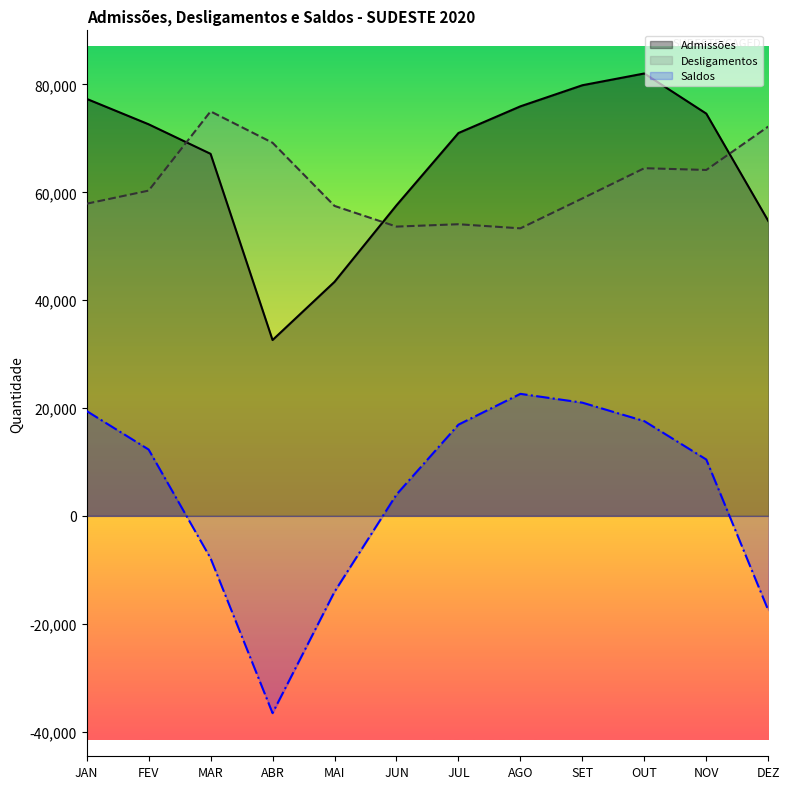

What is the sum of the Desligamentos values at JUL and SET?

112948